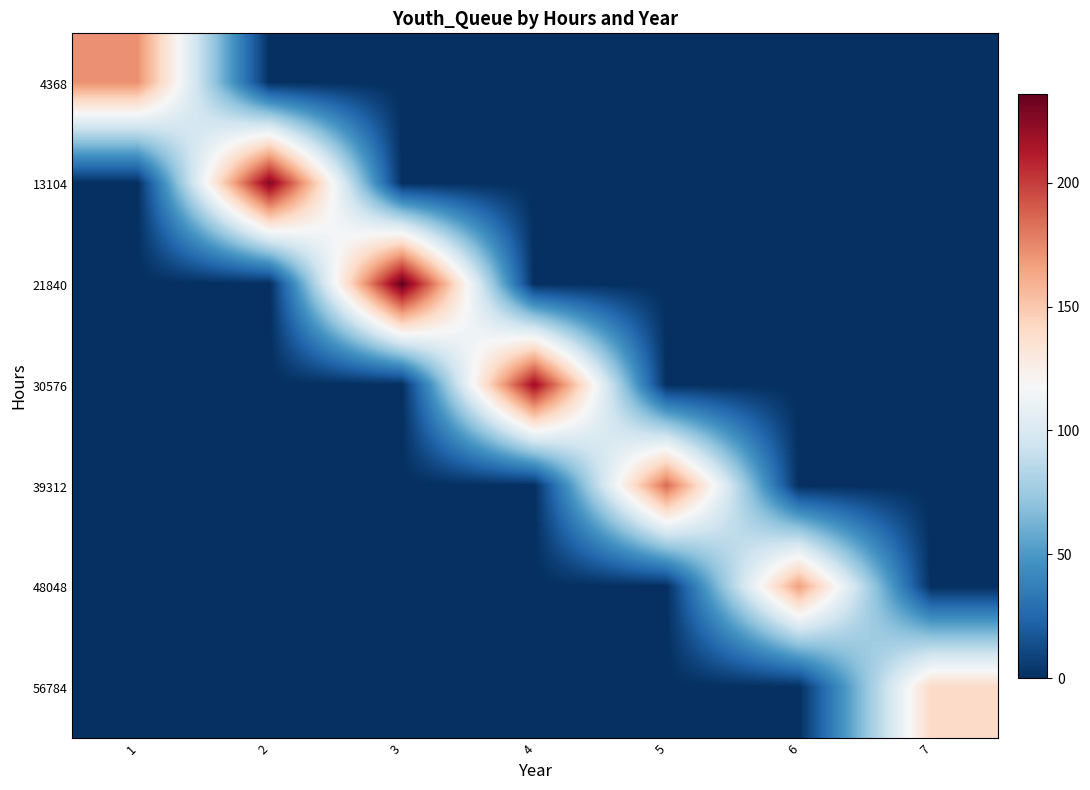

At how many categories does at least one series exceed 102?

7